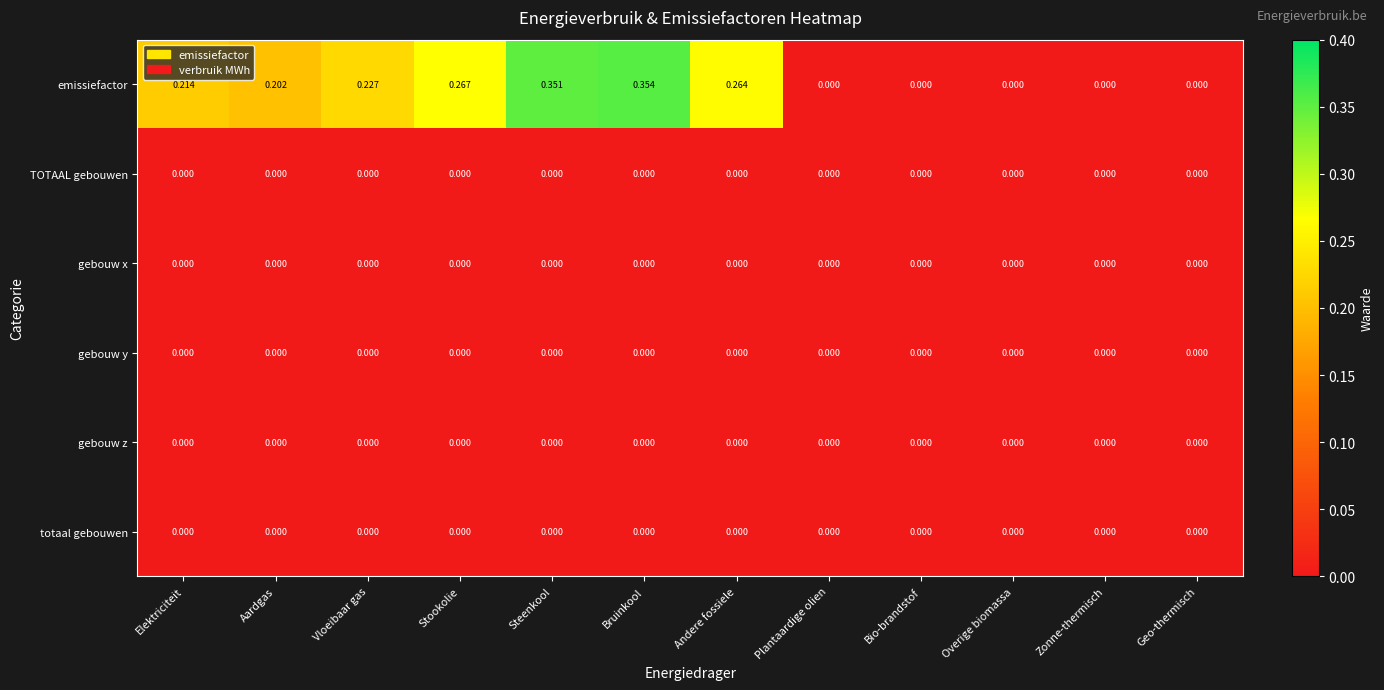

Which series has the largest total across all categories?

emissiefactor